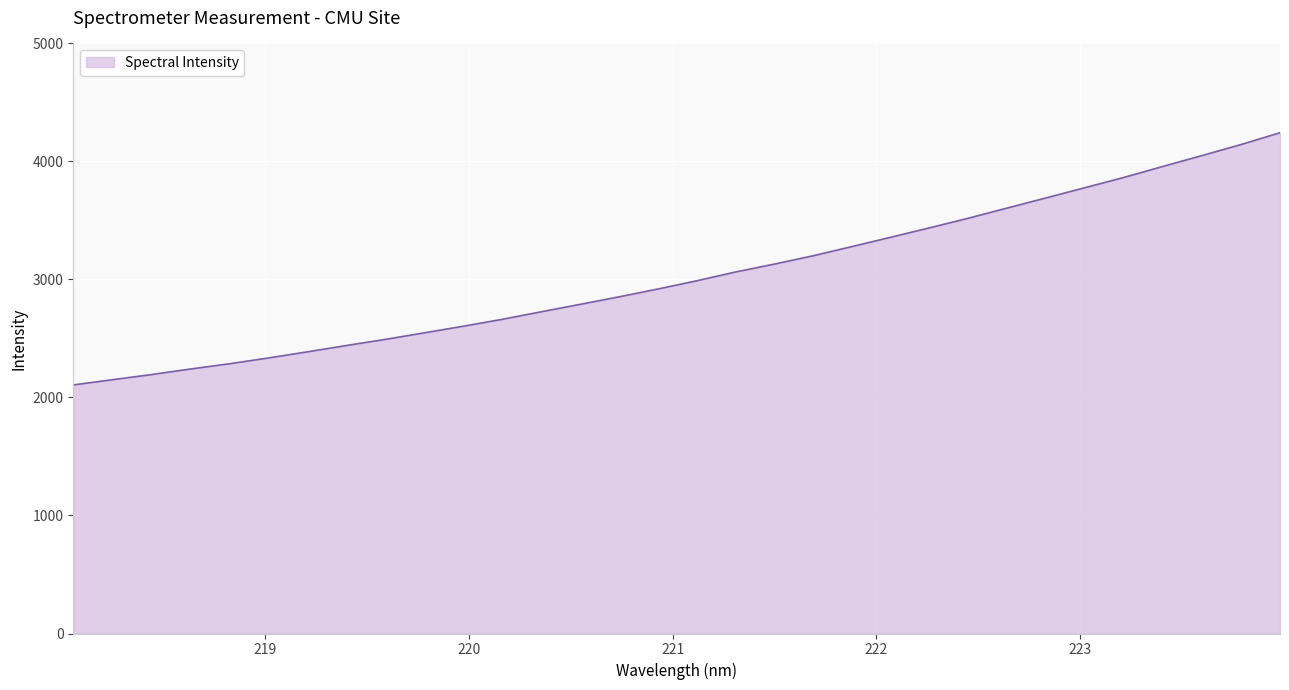

What is the smallest value displayed?

2106.4